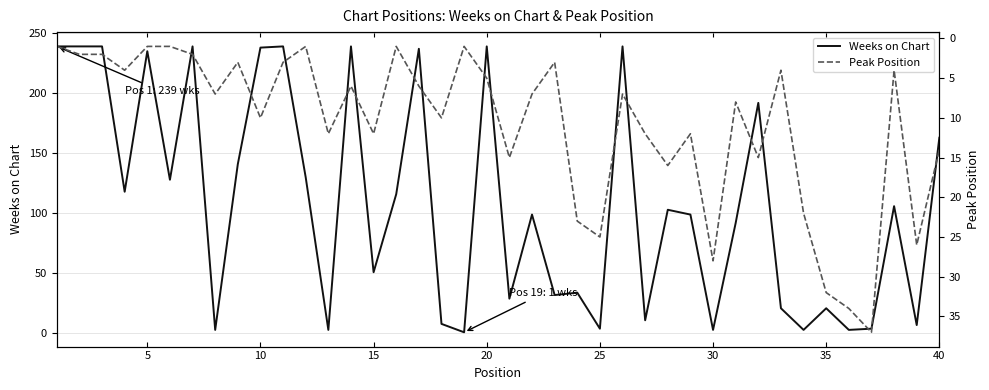

What is the minimum value for Peak Position?

1